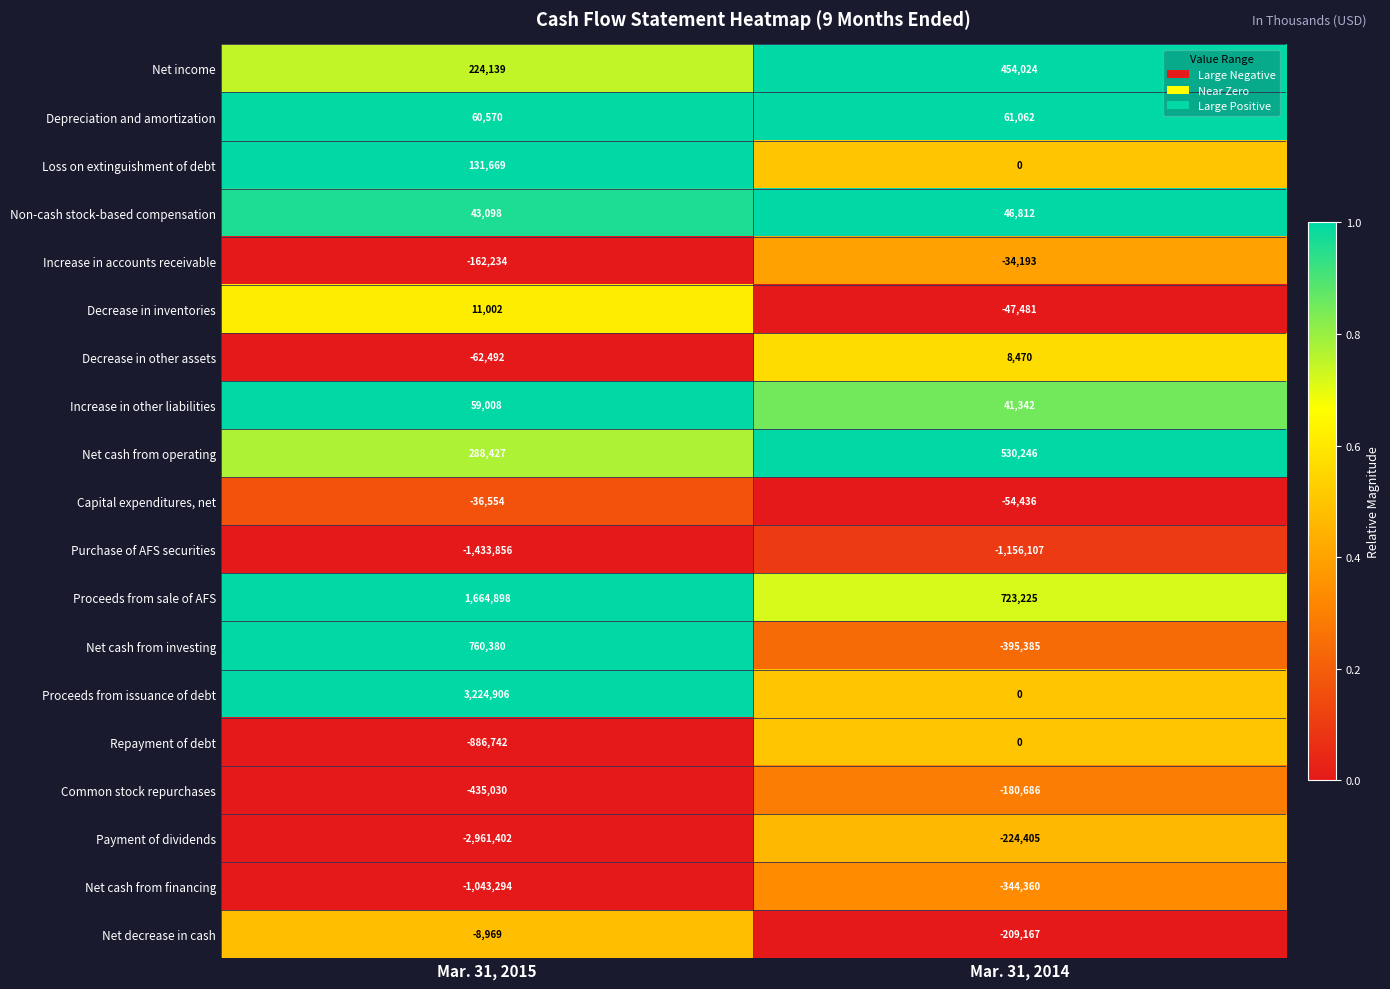

Is it true that Net cash from financing equals -198539 at Mar. 31, 2014?

False